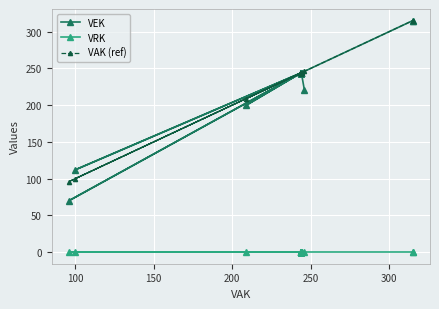

True or false: VRK and VAK (ref) intersect in this chart.

False